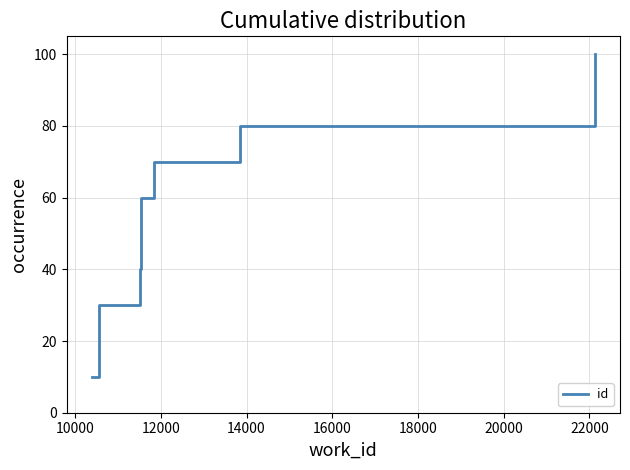

Is this an area chart (filled region under the line)?

No